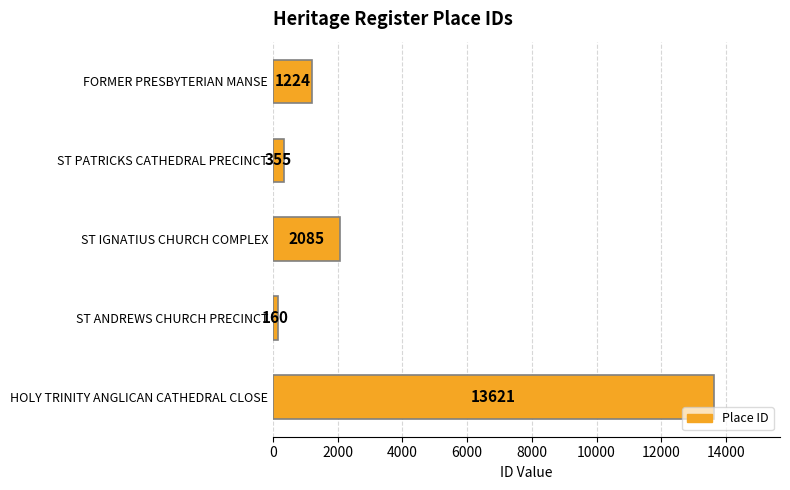

Rank the categories by value from lowest to highest.

ST ANDREWS CHURCH PRECINCT, ST PATRICKS CATHEDRAL PRECINCT, FORMER PRESBYTERIAN MANSE, ST IGNATIUS CHURCH COMPLEX, HOLY TRINITY ANGLICAN CATHEDRAL CLOSE